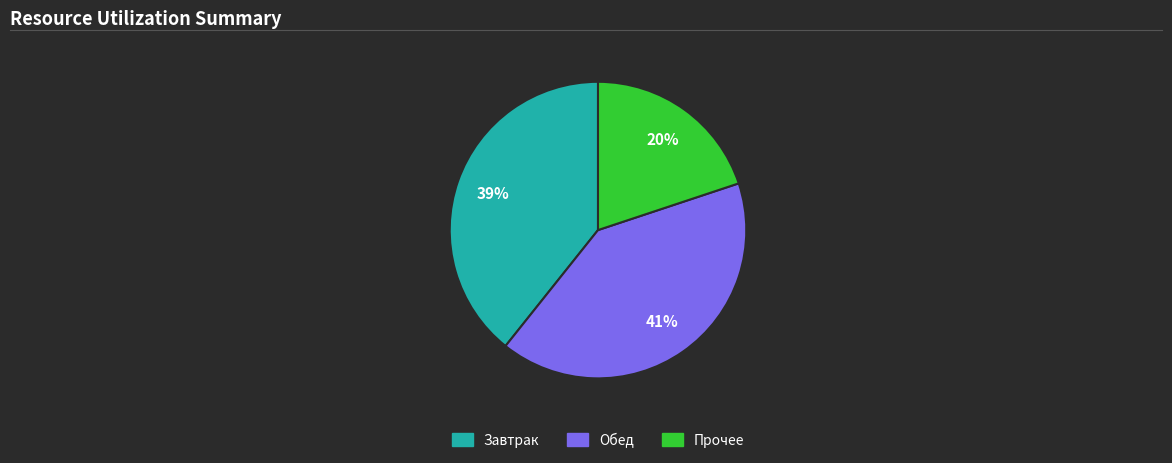

To the nearest percent, what is the average slice percentage?

33%